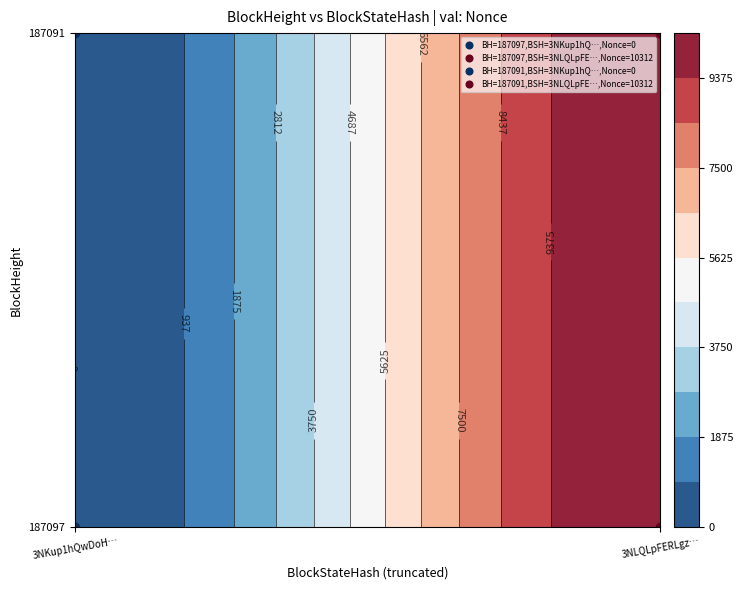

List the series in order of their peak value, highest first.

187097, 187091